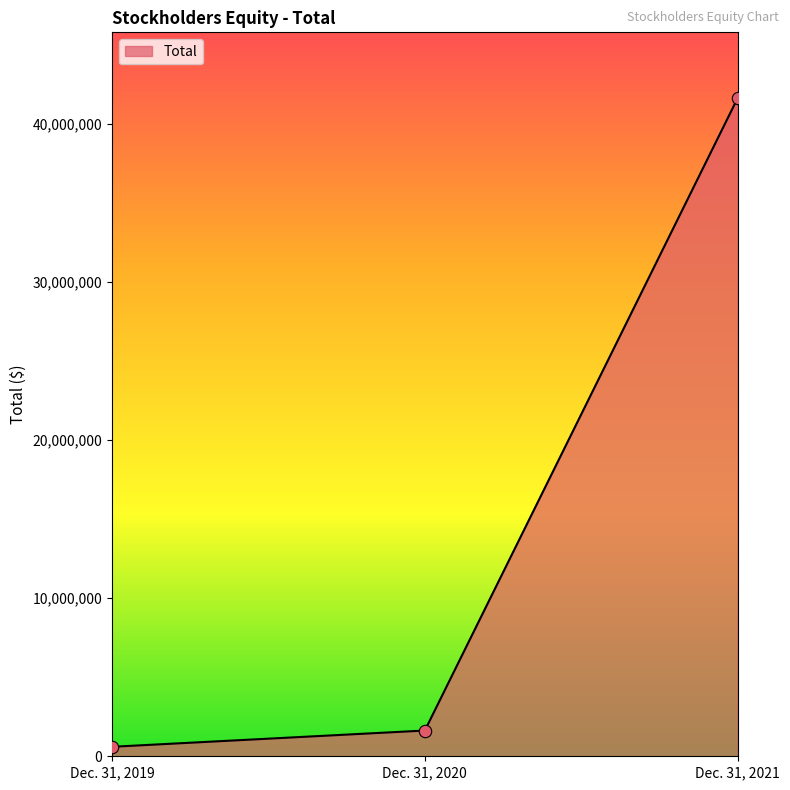

Which has a higher value, Dec. 31, 2019 or Dec. 31, 2021?

Dec. 31, 2021